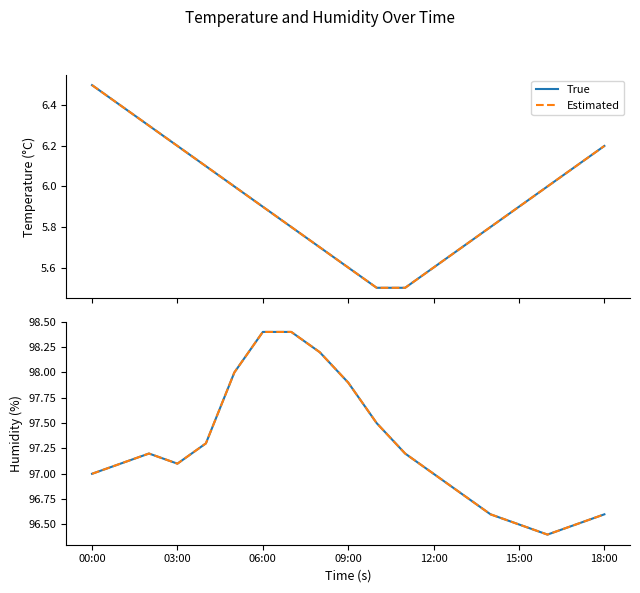

What is the minimum value for True?

96.4